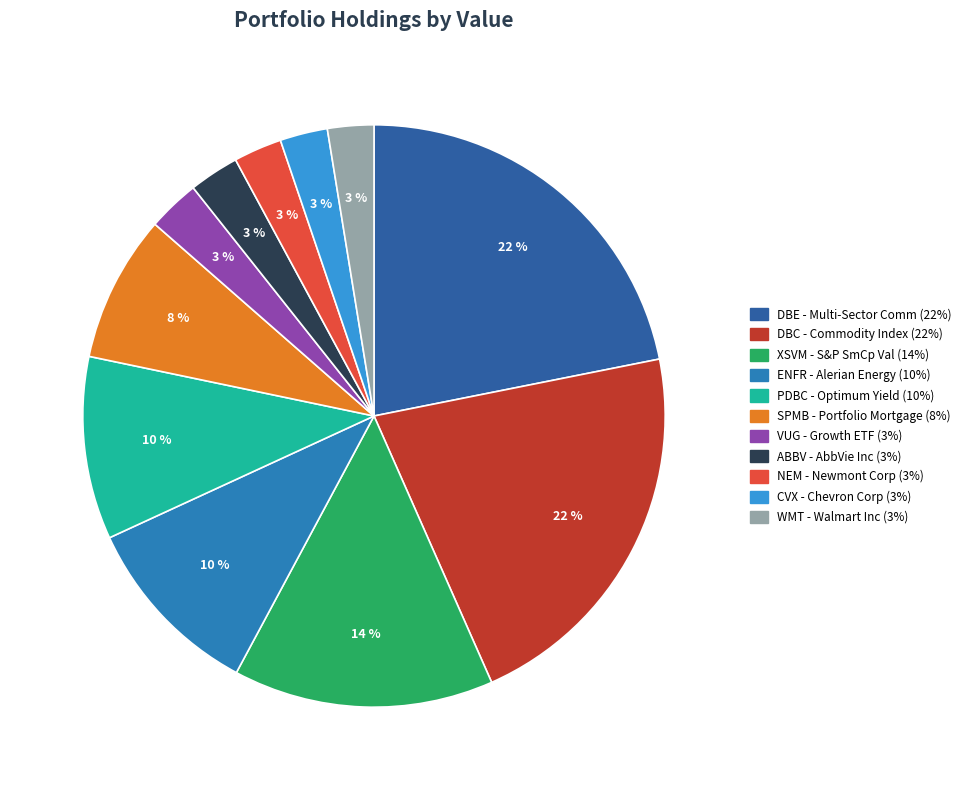

How many segments does this pie chart have?

11